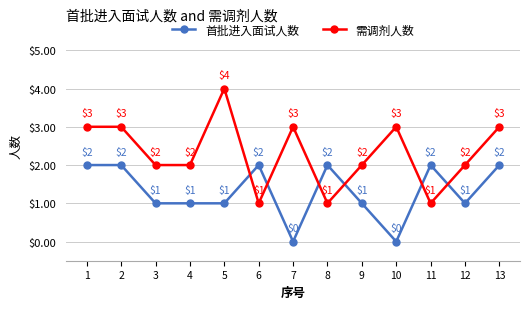

Is the value of 首批进入面试人数 at 6 greater than the value of 需调剂人数 at 13?

No